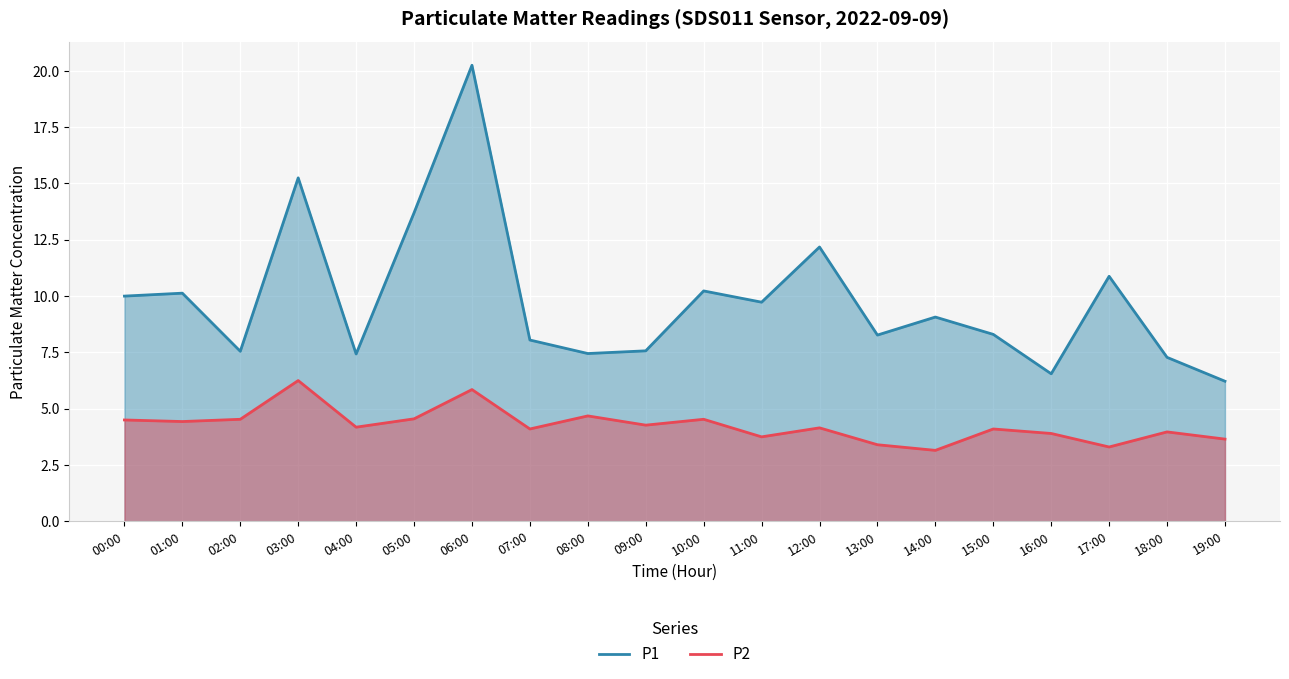

True or false: P2 and P1 cross at least once.

False